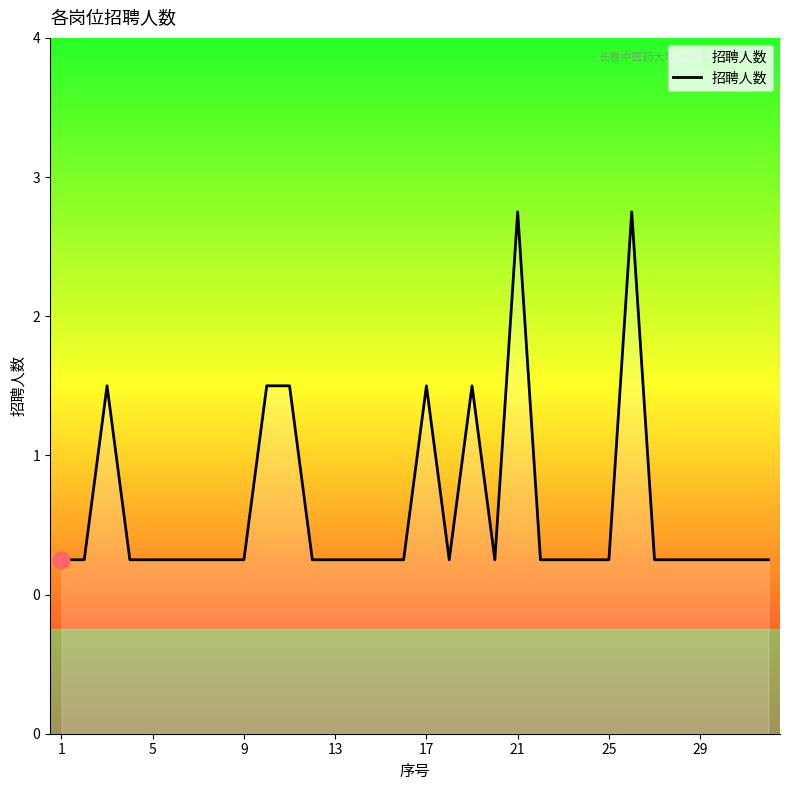

Is this an area chart (filled region under the line)?

Yes